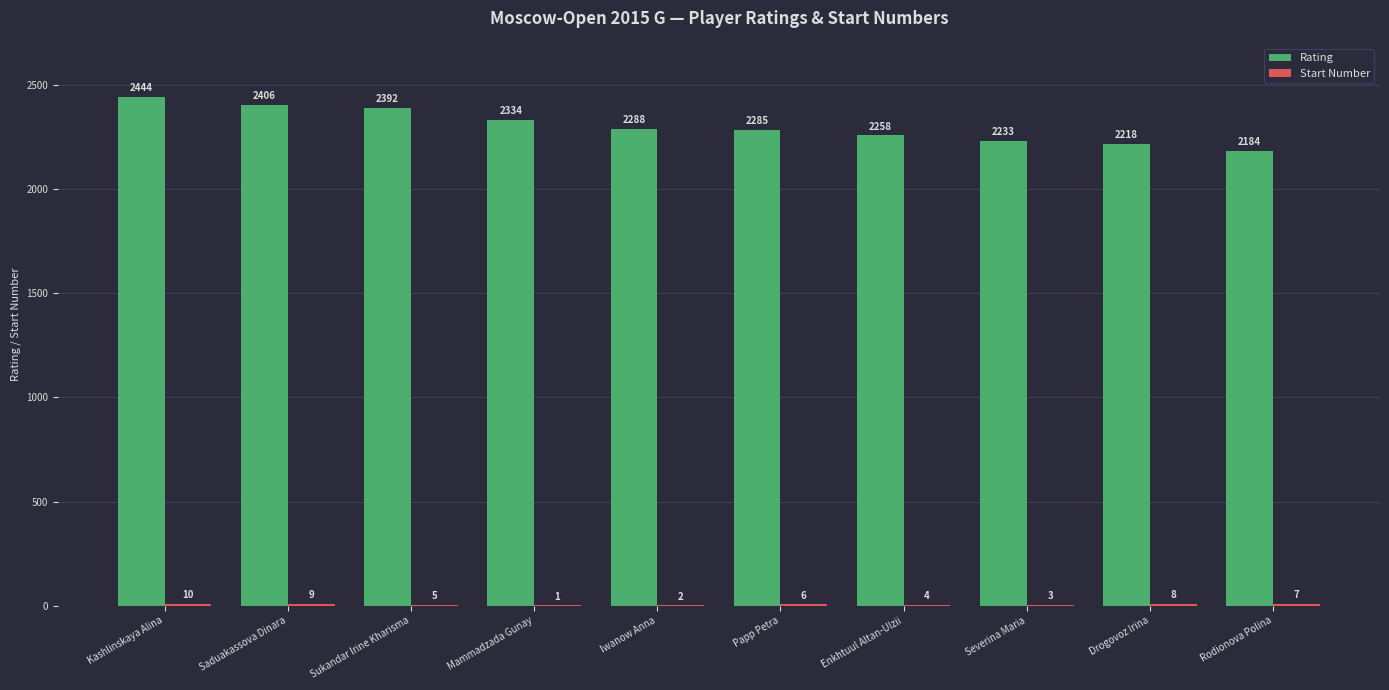

Count the number of categories in the chart.

10